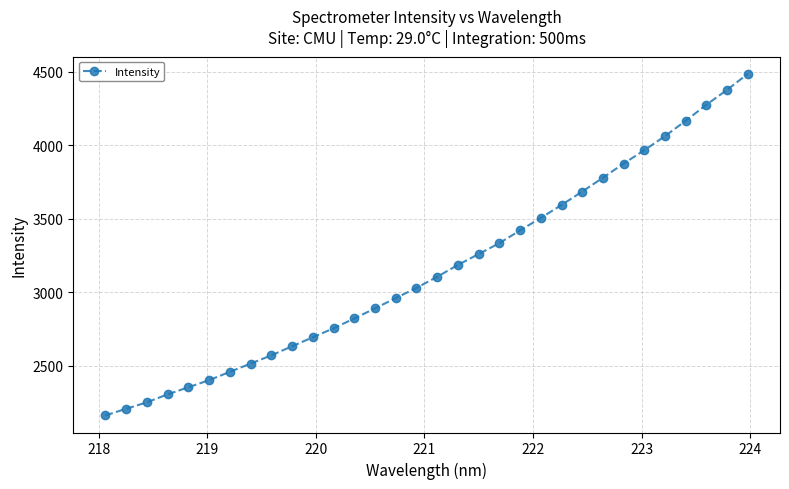

What is the maximum value shown in the chart?

4484.6